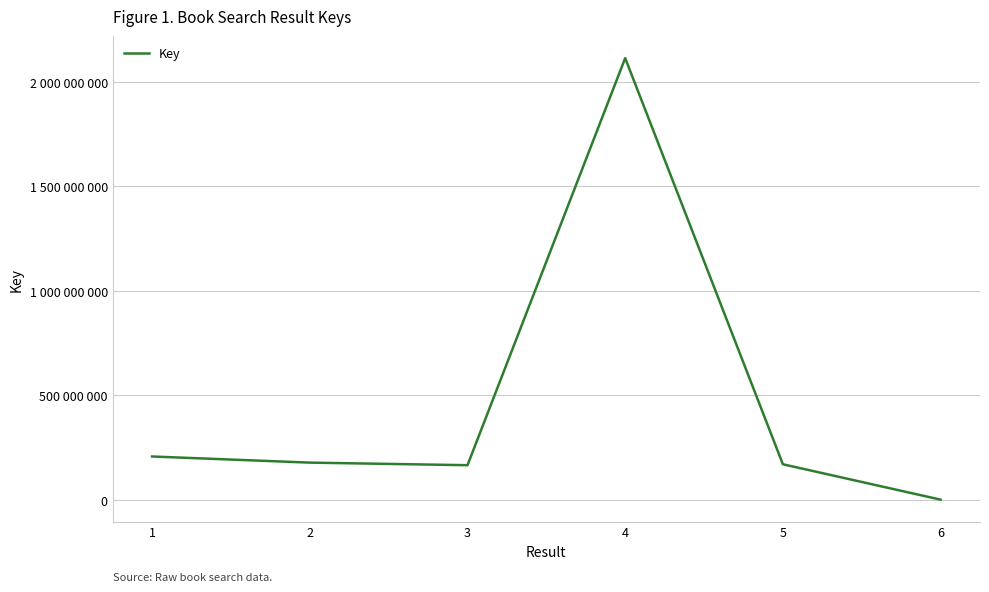

Does the chart have visible grid lines?

Yes